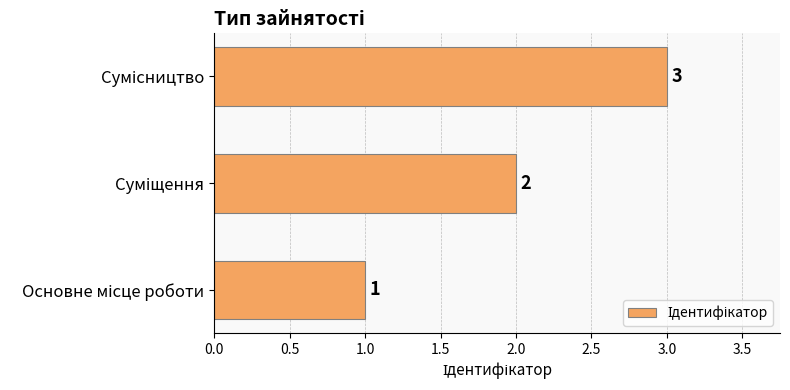

What is the maximum value shown in the chart?

3